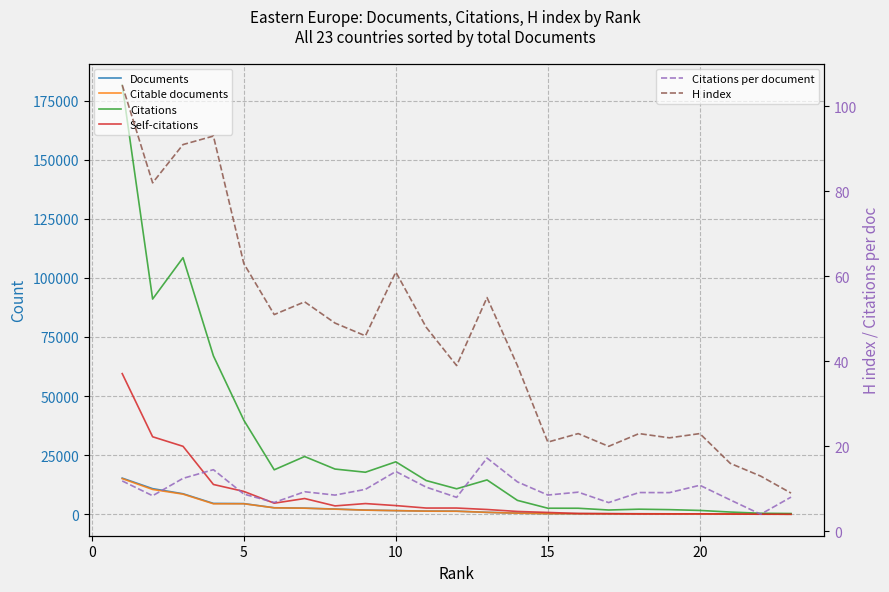

What is the sum of all Citations per document values?

224.9